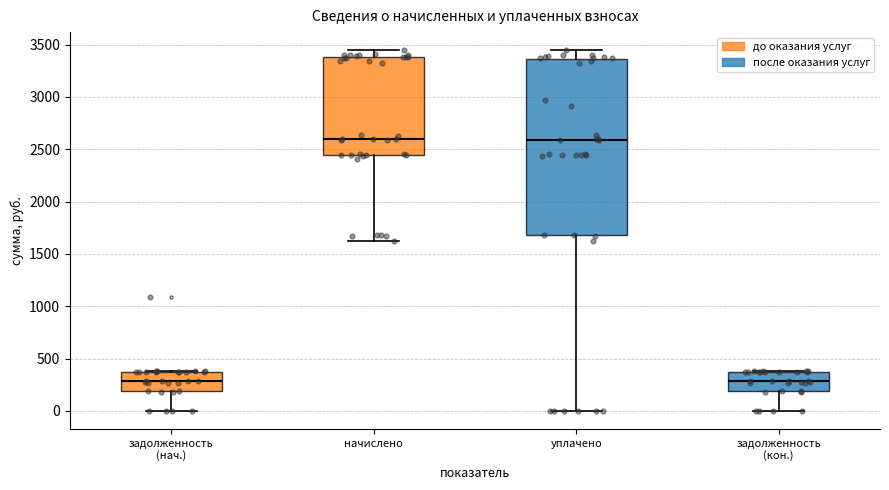

Where does the median line of the box for уплачено sit on the y-axis? The values are not printed on the chart, so give them approximately, as read against the axis.

2600